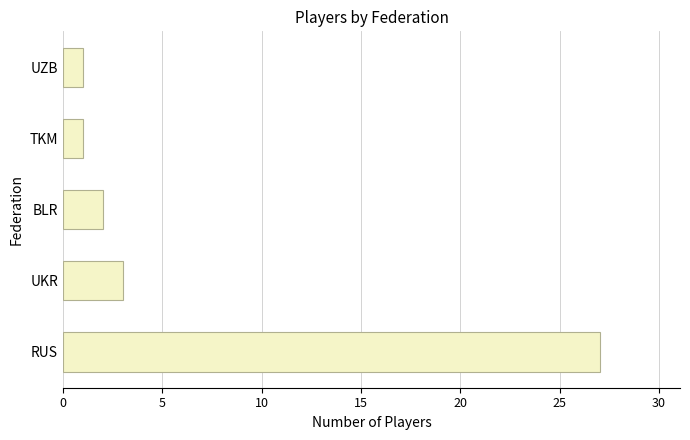

What is the difference between the maximum and minimum values?

26